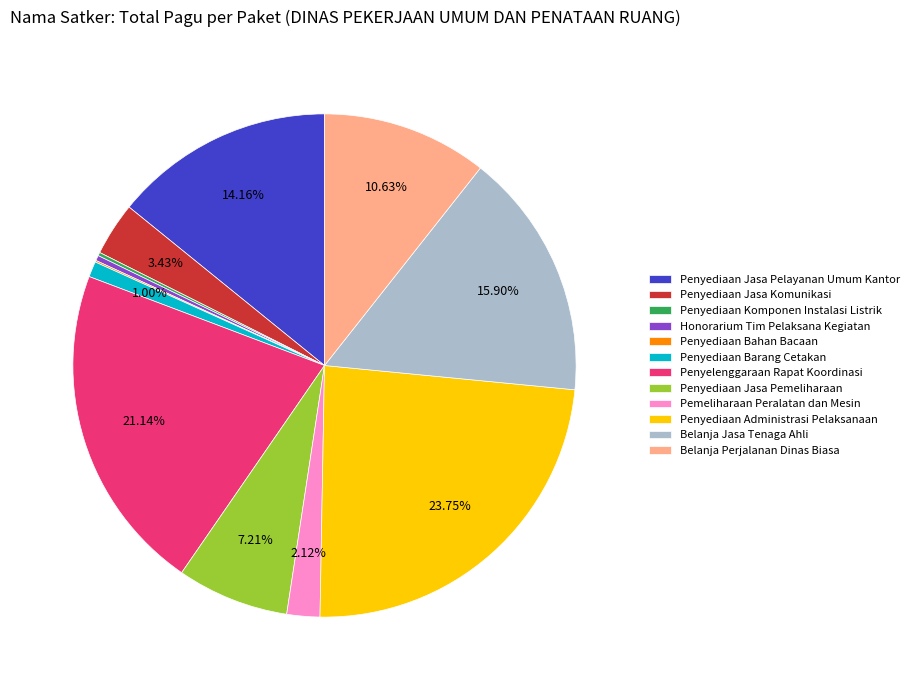

To the nearest percent, what portion does Penyediaan Jasa Pemeliharaan represent?

7%